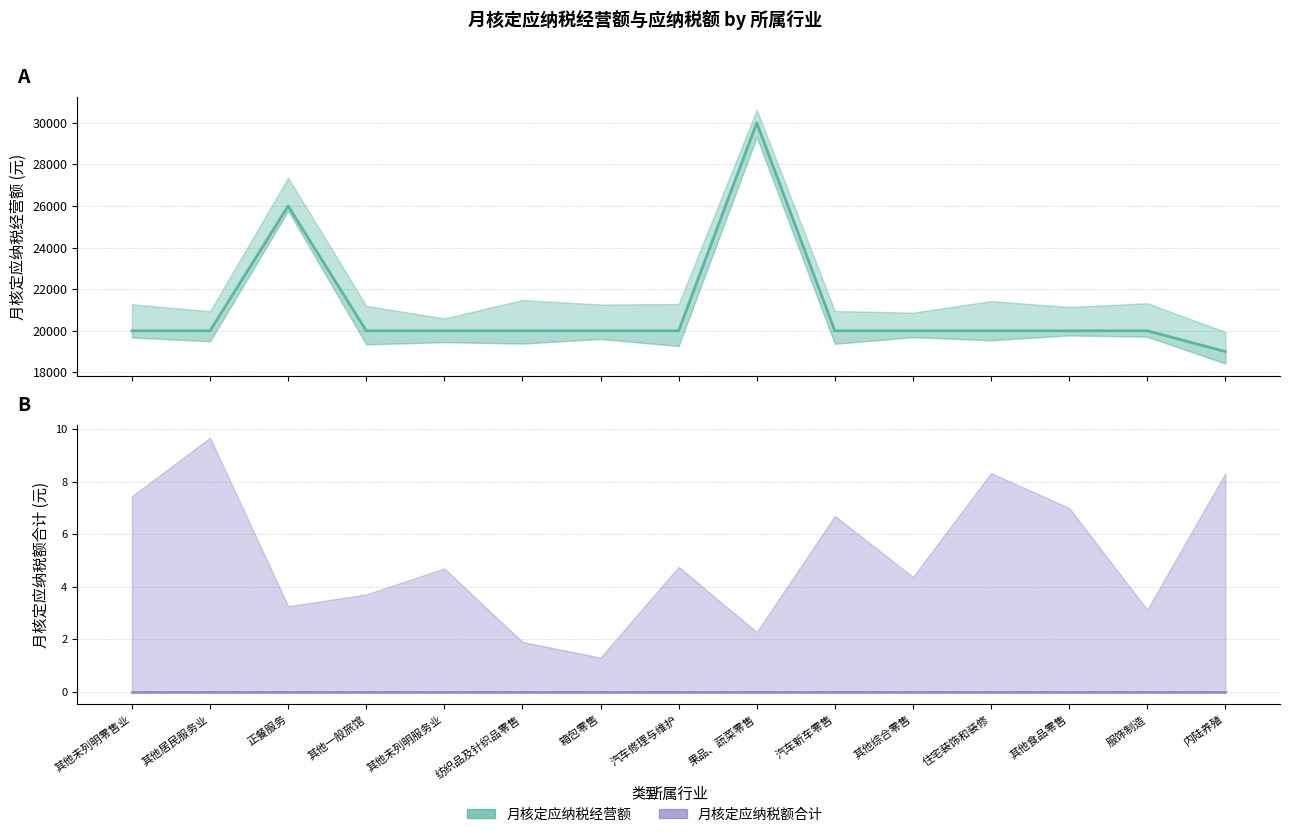

The 月核定应纳税经营额 series shows 20000 at 汽车修理与维护. True or false?

True